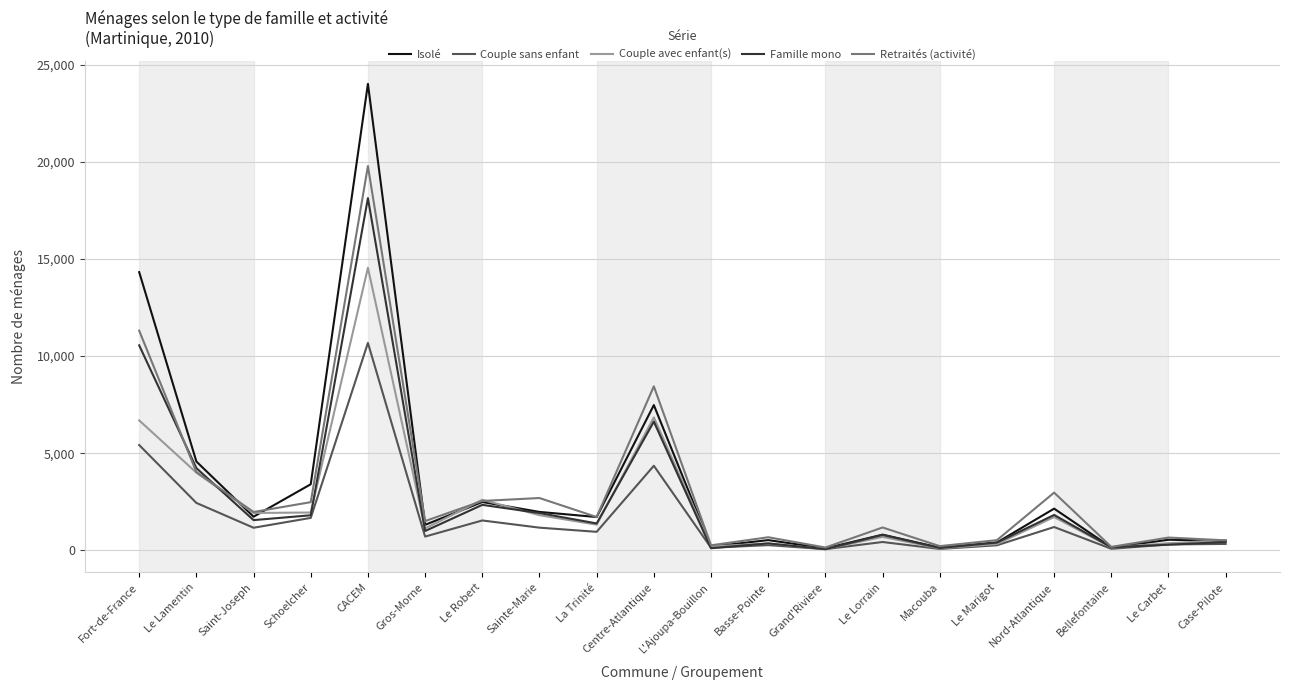

What is the approximate value of Famille mono at Basse-Pointe?

353.5